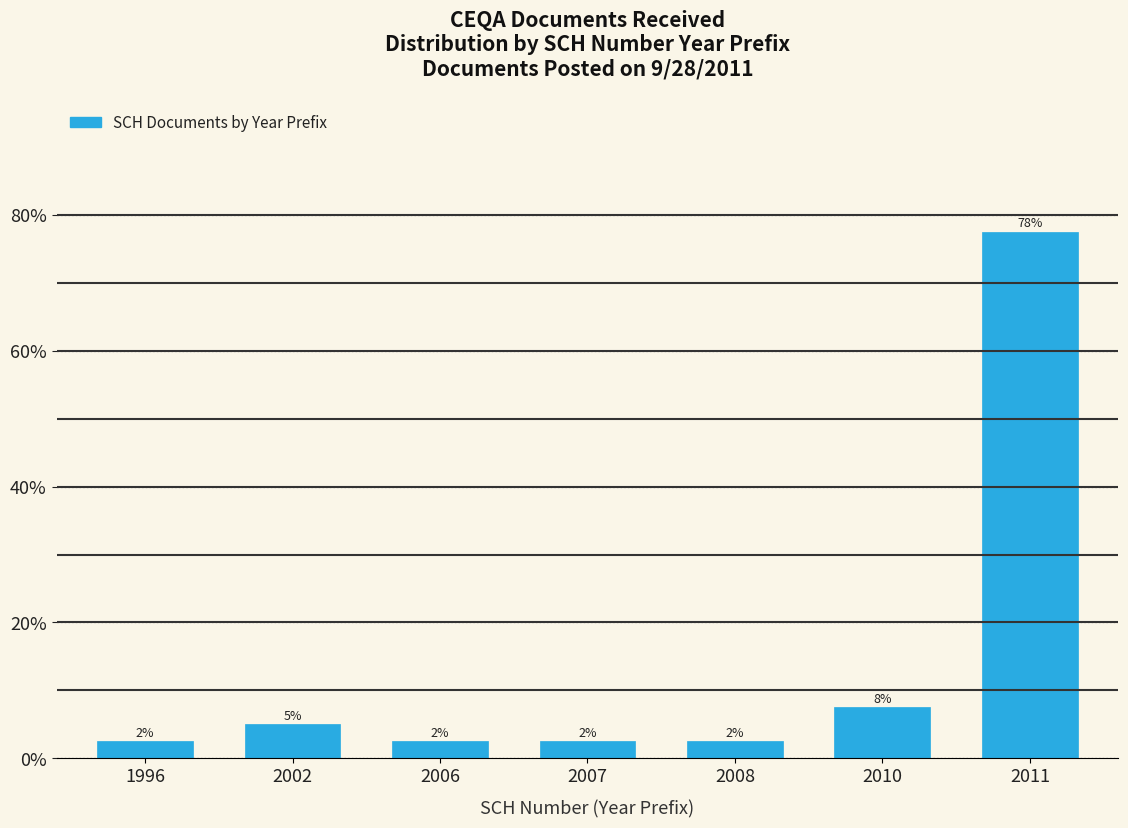

Are the bars horizontal?

No